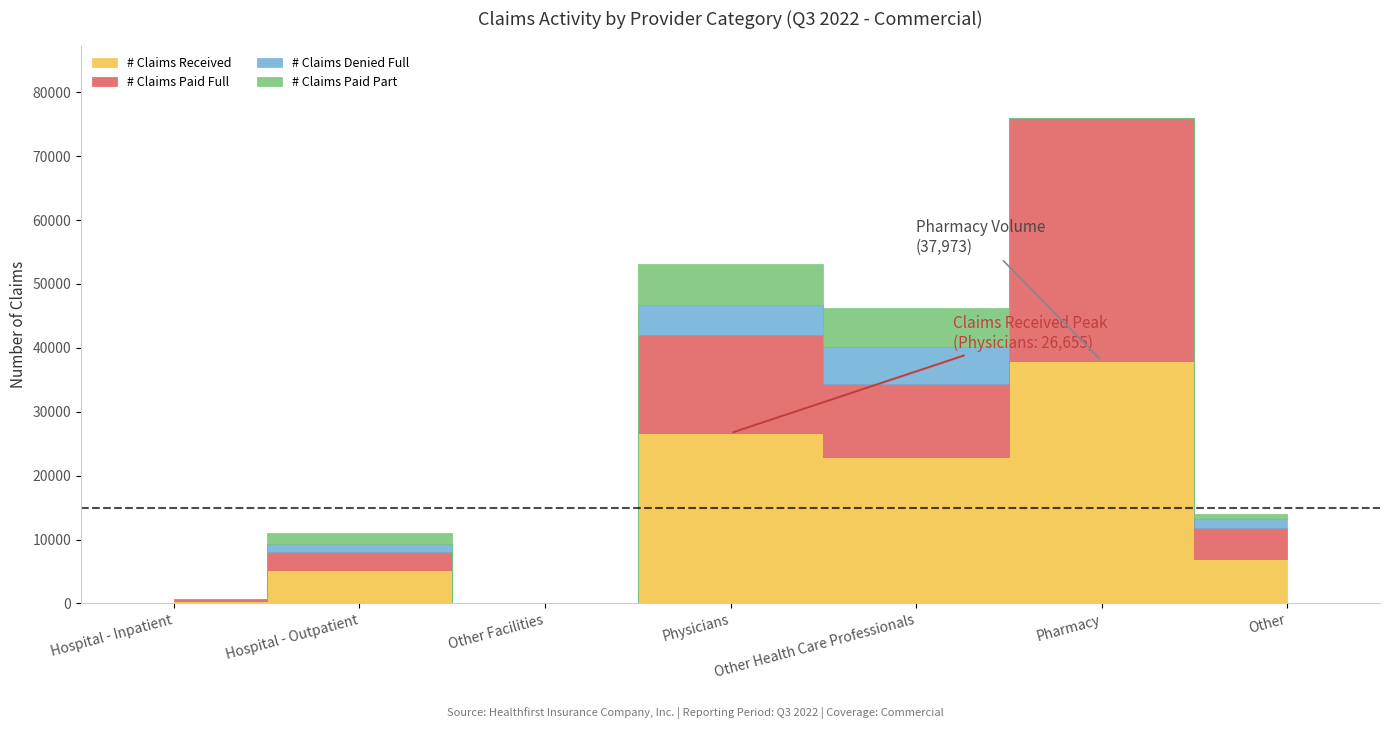

At which label is # Claims Denied Full closest to 2936?

Other